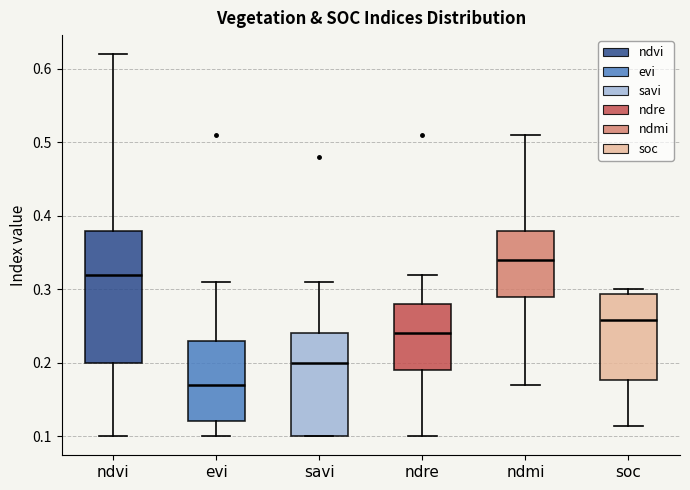

Reading left to right, read every box against the y-axis: the position of its median line, the range the box covers, and the ends of its whiskers. The values are not printed on the chart, so give them approximately, as read against the axis.

ndvi: median 0.32, box 0.20 to 0.38, whiskers 0.10 to 0.62
evi: median 0.17, box 0.12 to 0.23, whiskers 0.10 to 0.31
savi: median 0.20, box 0.10 to 0.24, whiskers 0.10 to 0.31
ndre: median 0.24, box 0.19 to 0.28, whiskers 0.10 to 0.32
ndmi: median 0.34, box 0.29 to 0.38, whiskers 0.17 to 0.51
soc: median 0.26, box 0.18 to 0.29, whiskers 0.11 to 0.30